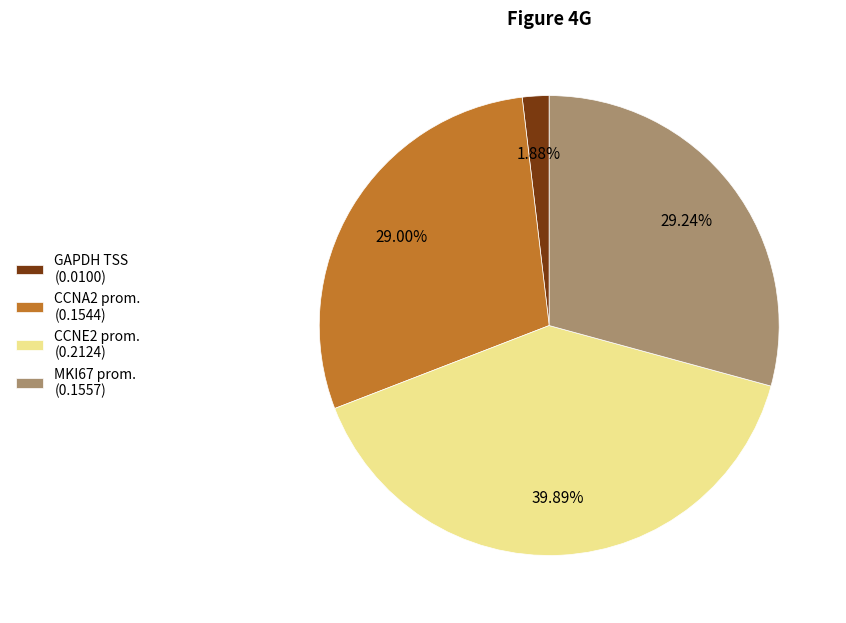

To the nearest percent, what is the difference between the largest and smallest slice percentages?

38%